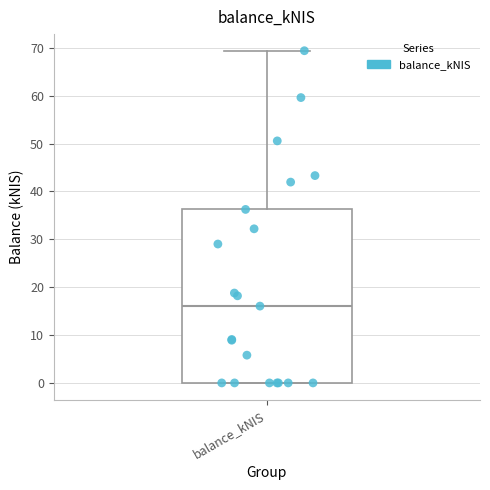

Transcribe this box plot: give where the median line is, the range the box spans, and where the two whiskers end, as read against the y-axis. The values are not printed on the chart, so give them approximately, as read against the axis.

median 16, box 0 to 36, whiskers 0 to 69